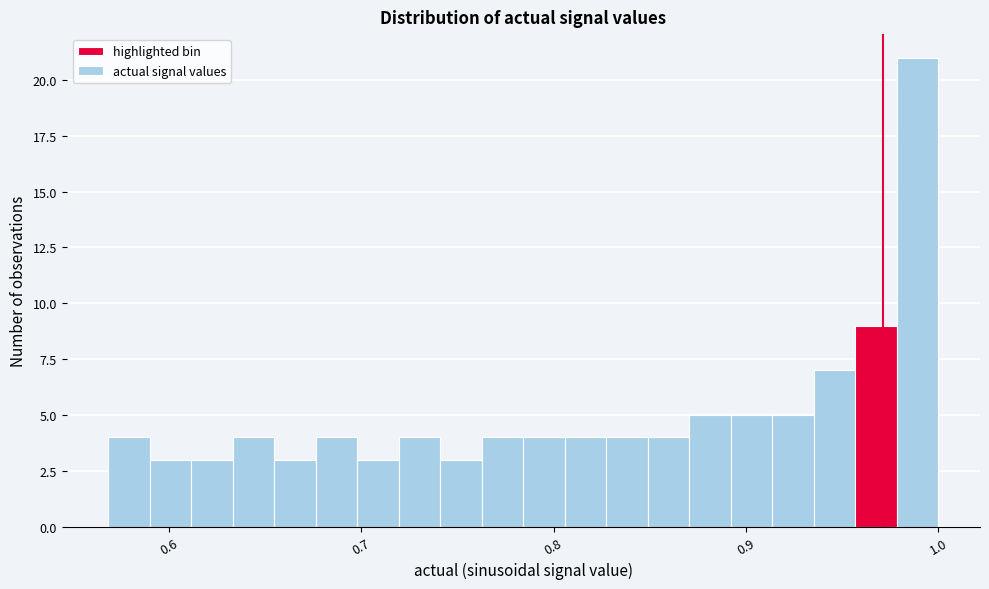

Around what value on the x-axis is the tallest bar? Give the approximate position of its centre, as read against the axis.

0.99